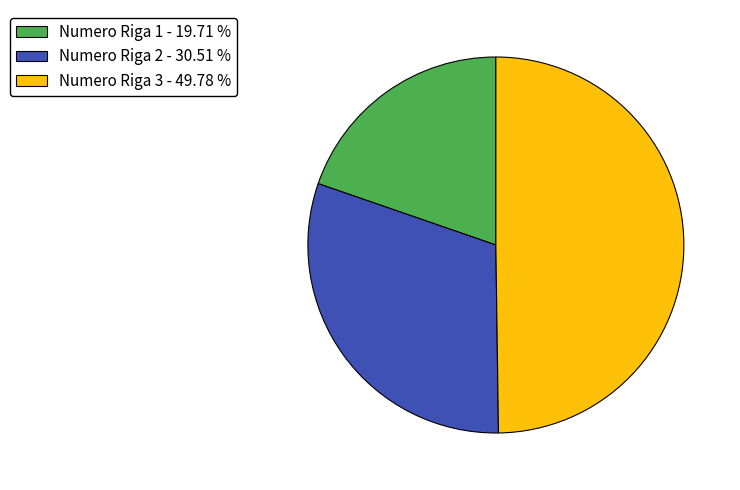

Which has a higher value, Numero Riga 2 - 30.51 % or Numero Riga 1 - 19.71 %?

Numero Riga 2 - 30.51 %